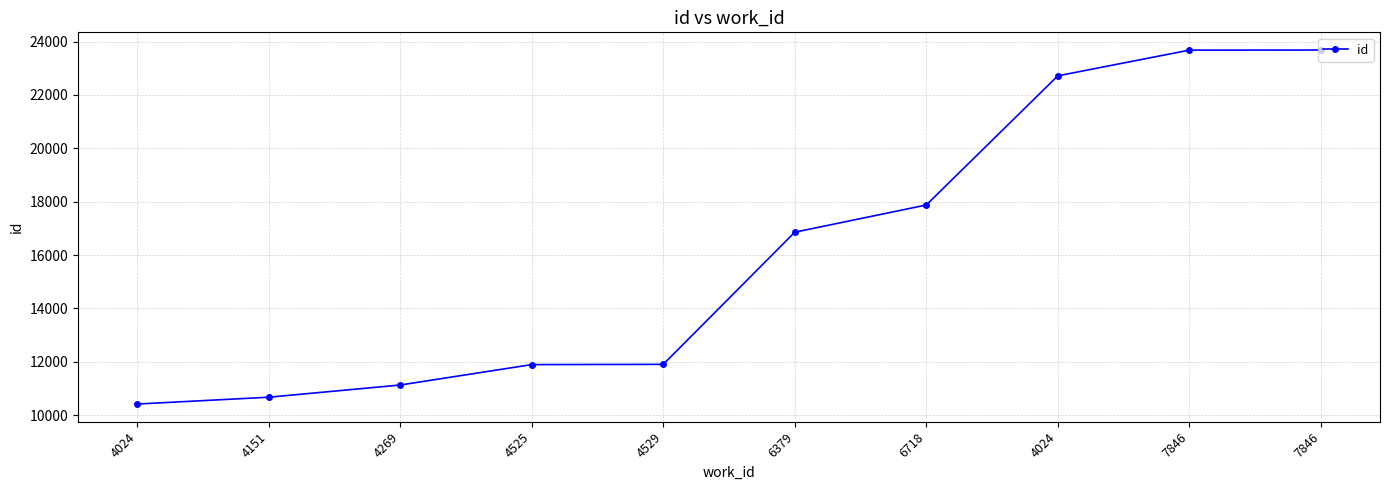

Does the chart have visible grid lines?

Yes